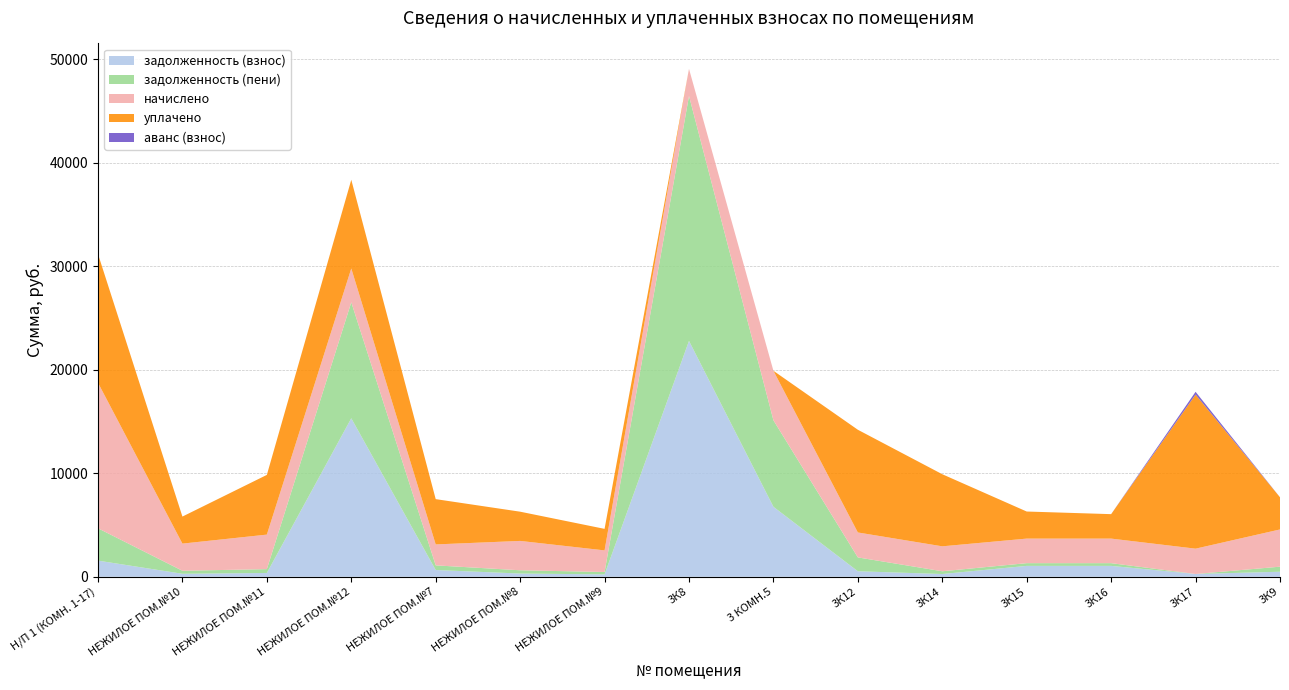

Reading right to left, list all the values displayed in this chart.

задолженность (взнос): 488.7	271.7	1053.9	1053.9	267.6	535.2	6761.1	22780.1	231.9	315.0	654.5	15309.2	370.4	291.4	1561.6
задолженность (пени): 488.7	0.0	263.5	263.5	267.6	1337.9	8354.0	23653.6	231.9	315.0	449.4	11198.8	370.4	291.4	3123.1
начислено: 3595.3	2445.1	2371.3	2371.3	2408.2	2408.2	4778.6	2620.6	2086.9	2834.8	2022.2	3268.8	3333.5	2622.4	14054.1
уплачено: 3106.6	14879.2	2361.3	2614.8	6962.1	9918.3	0.0	0.0	2078.1	2822.8	4374.5	8565.6	5766.6	2611.3	12433.2
аванс (взнос): 0.0	270.6	0.0	0.0	0.0	0.0	0.0	0.0	0.0	0.0	0.0	0.0	0.0	0.0	0.0